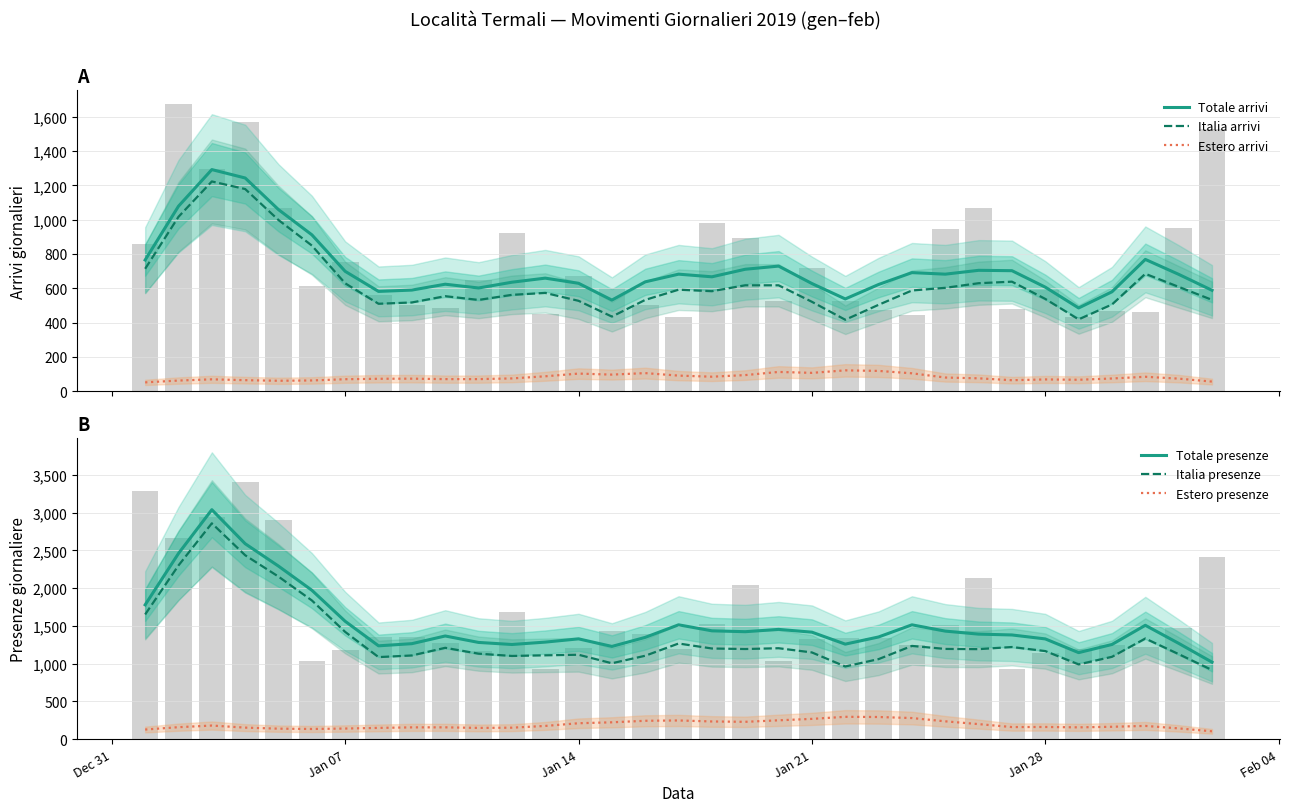

What is the minimum value for Totale presenze?

1020.2